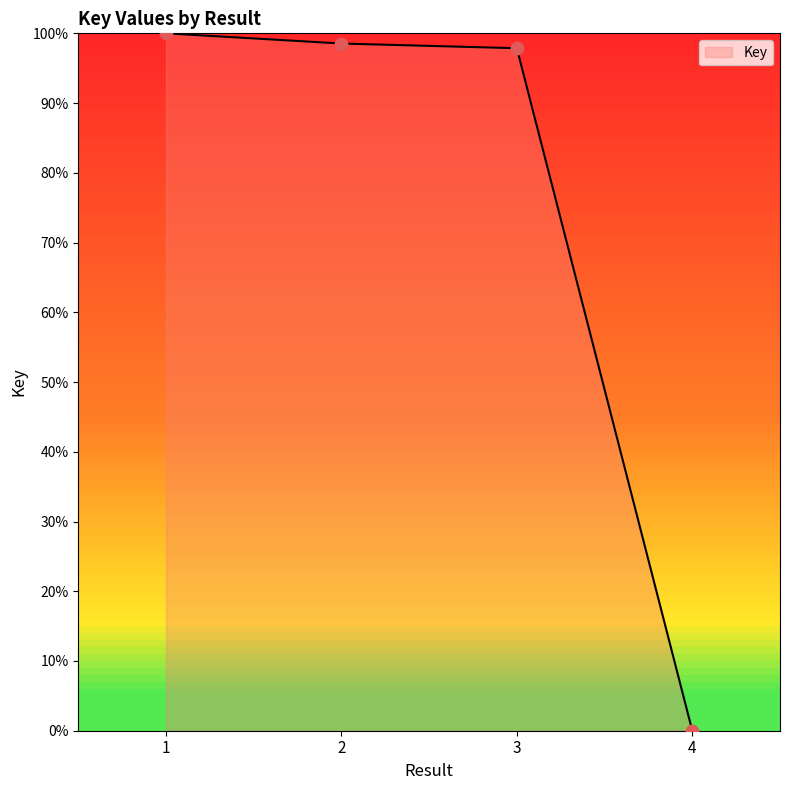

Between 2 and 1, which is larger?

1